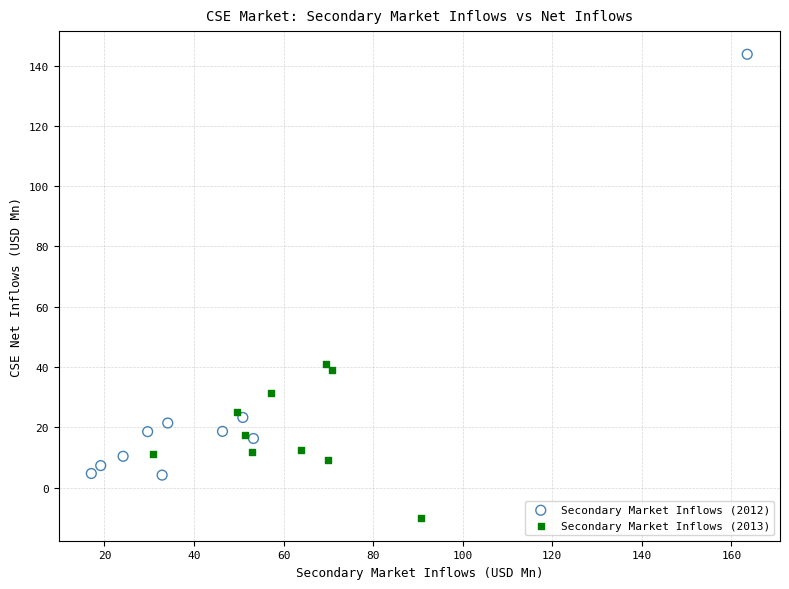

Which series reaches the minimum Y coordinate?

Secondary Market Inflows (2013)